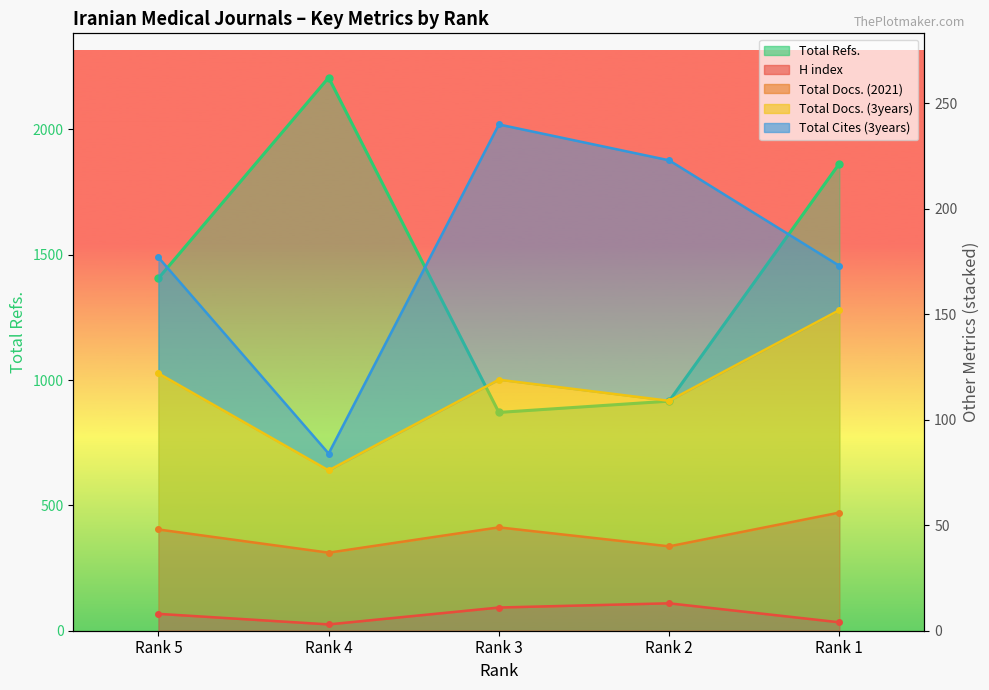

True or false: H index has a value of 8 at Rank 5.

True